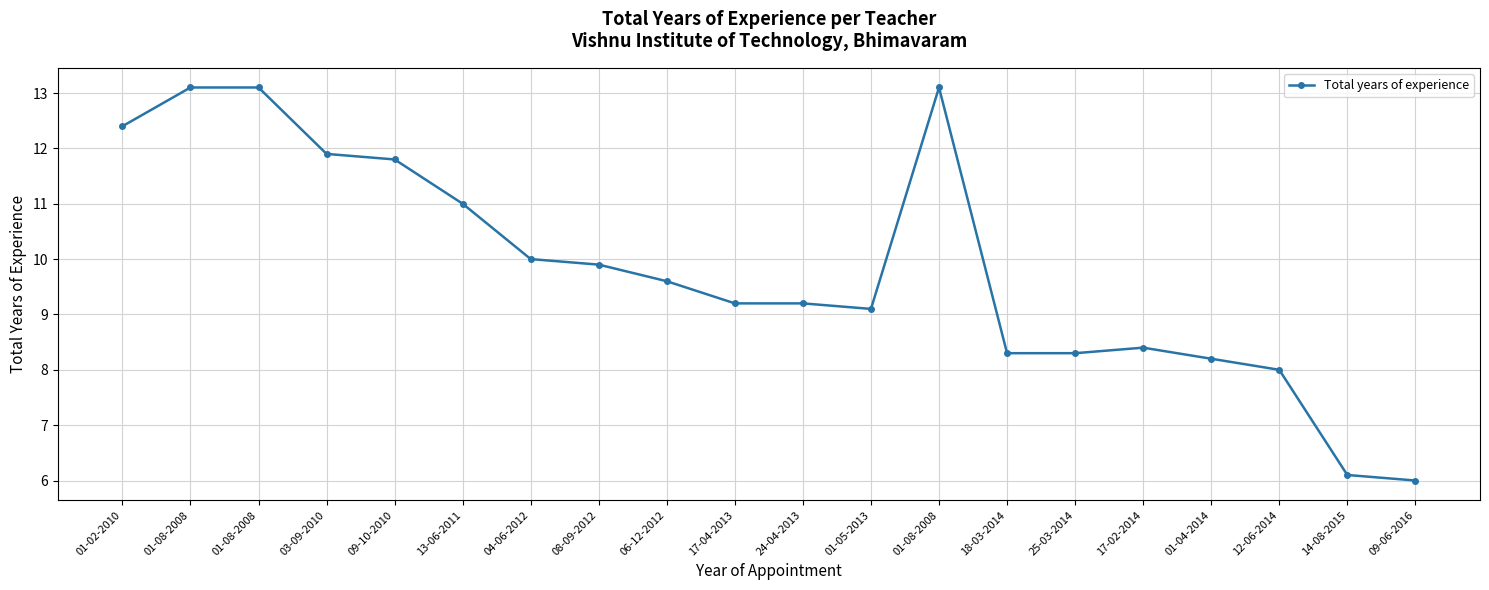

Where is the first local maximum?

01-08-2008